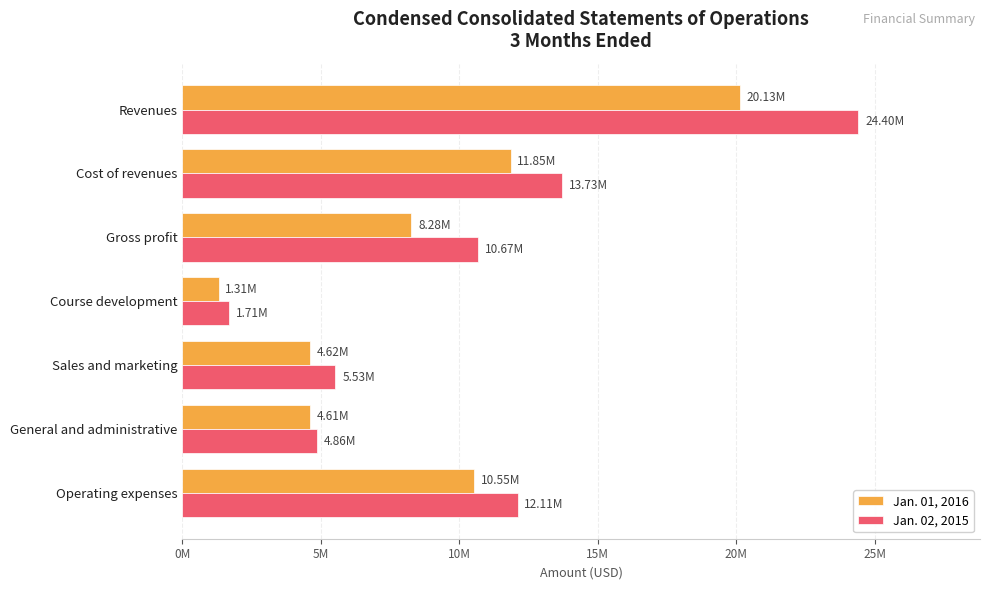

What position from the left is Course development?

4